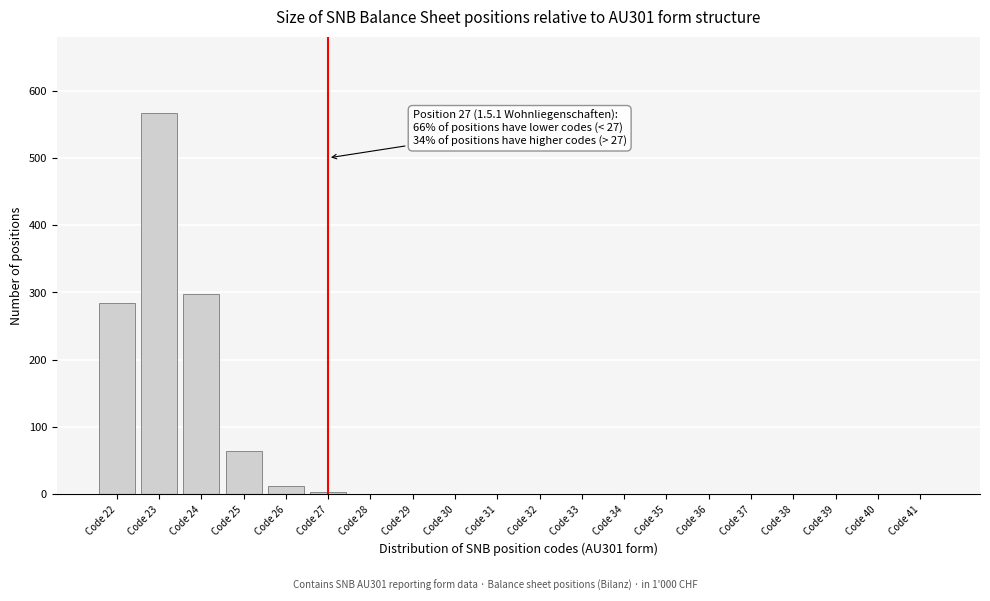

What is the sum of all values?

1230